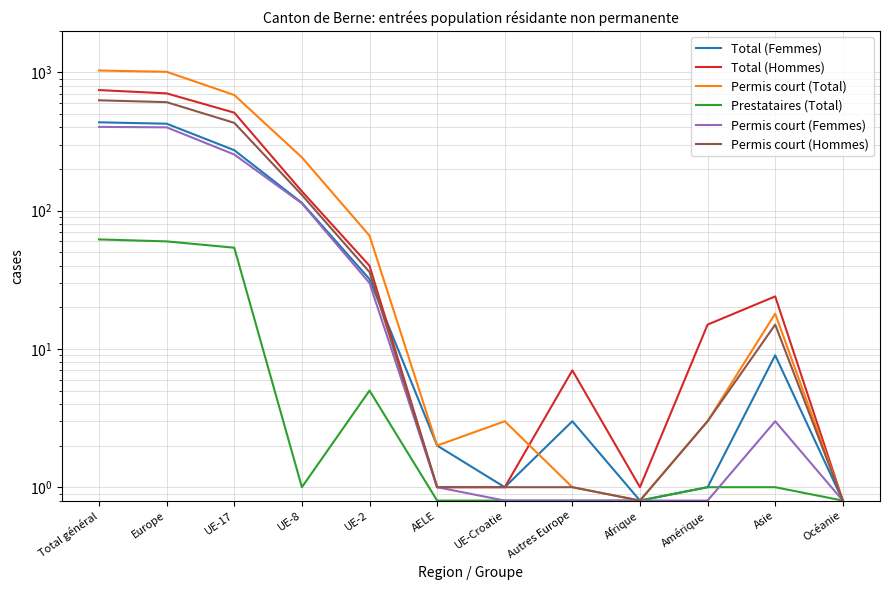

What is the label of the 2nd point from the right?

Asie